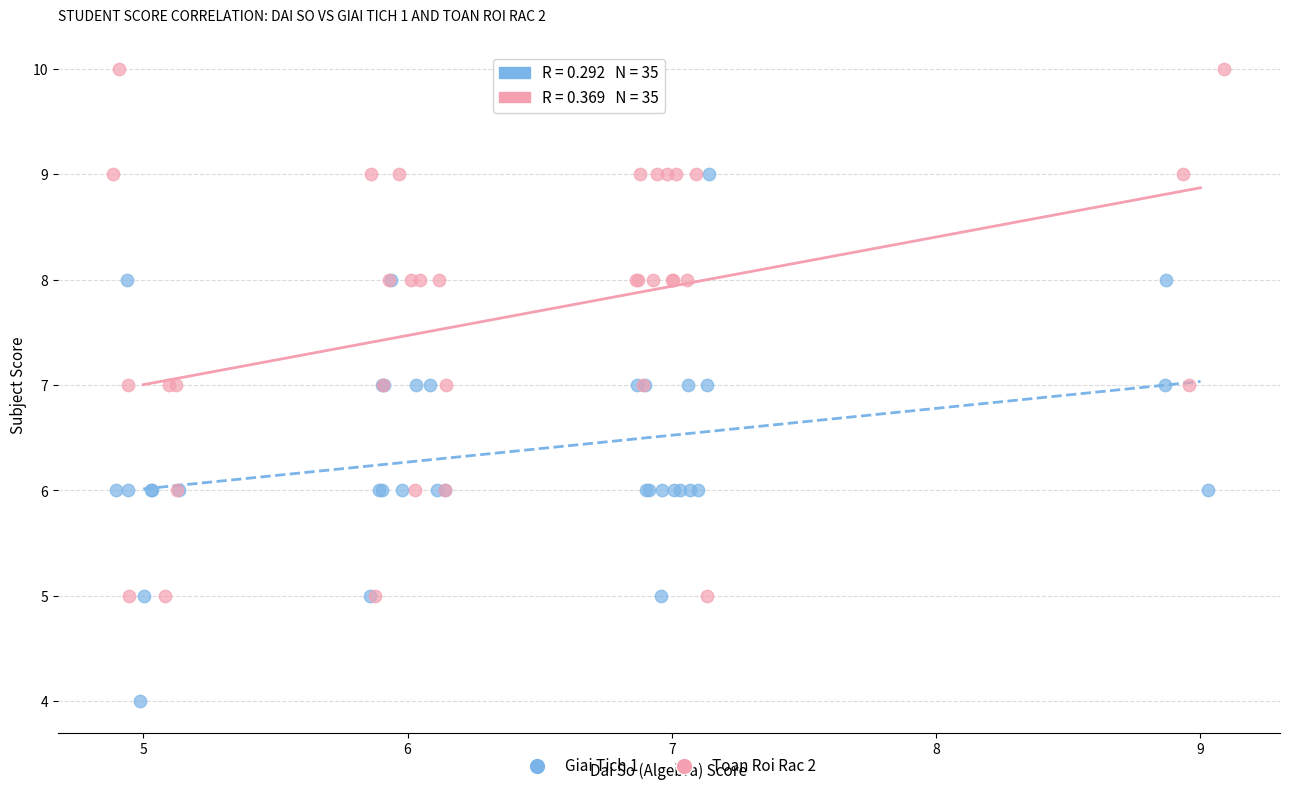

Which series contains the highest Y value?

Toan Roi Rac 2